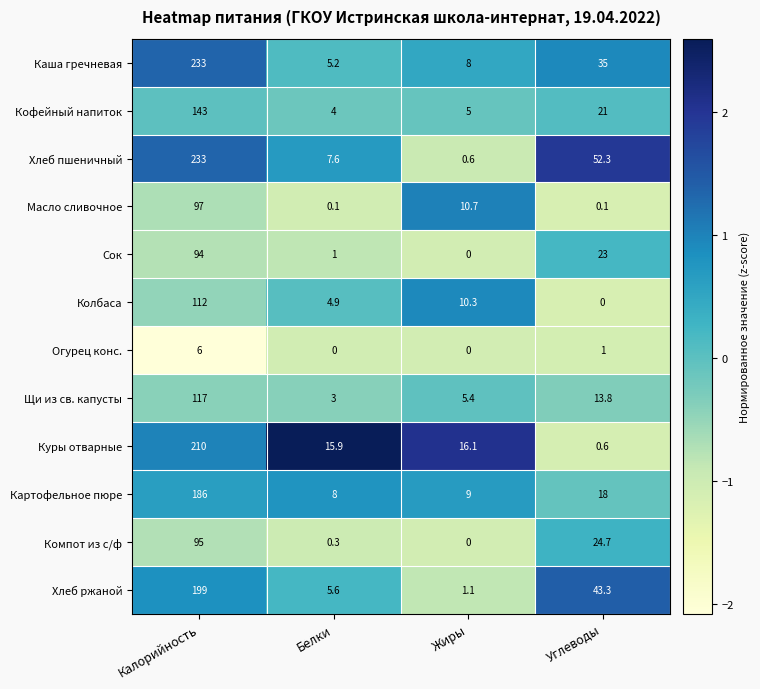

True or false: Картофельное пюре has a value of 9.0 at Жиры.

True